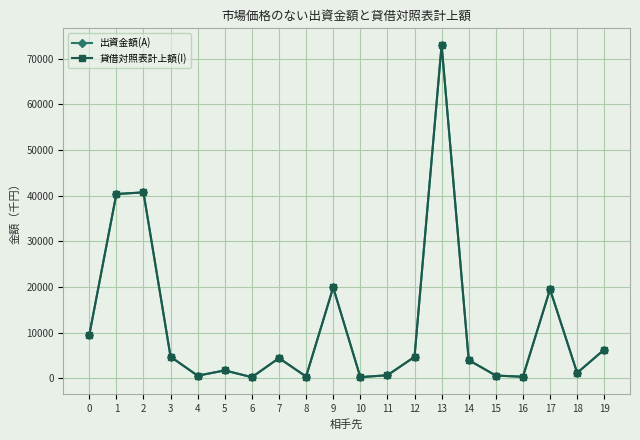

What is the sum of the 貸借対照表計上額(I) values at 12 and 19?

11000